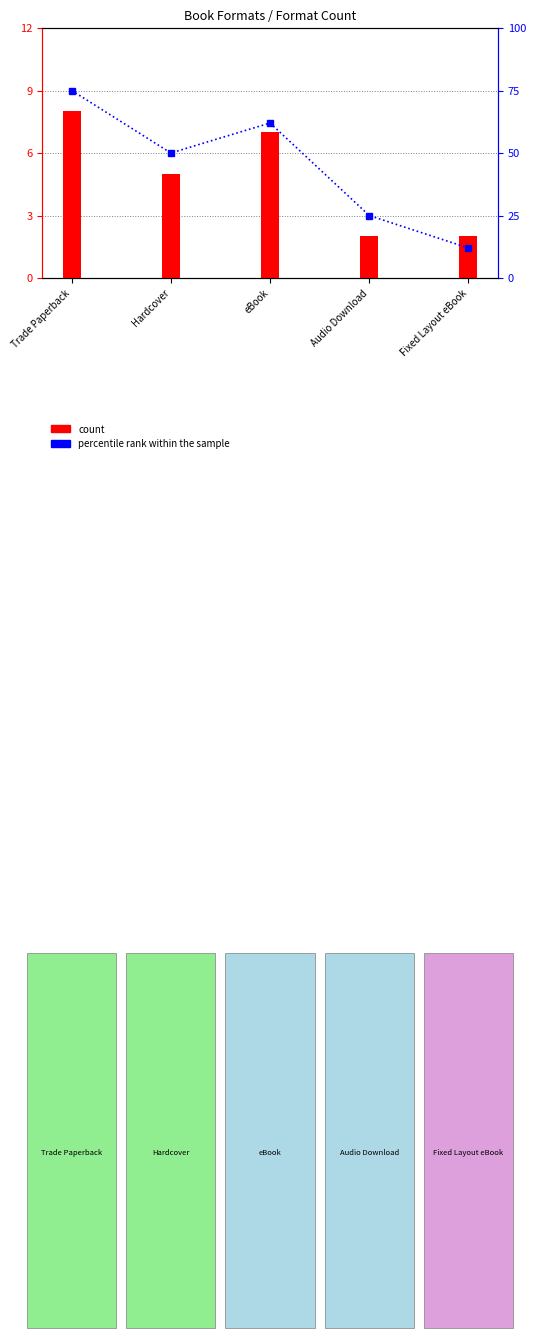

How many values in the percentile rank within the sample series are below 50?

2